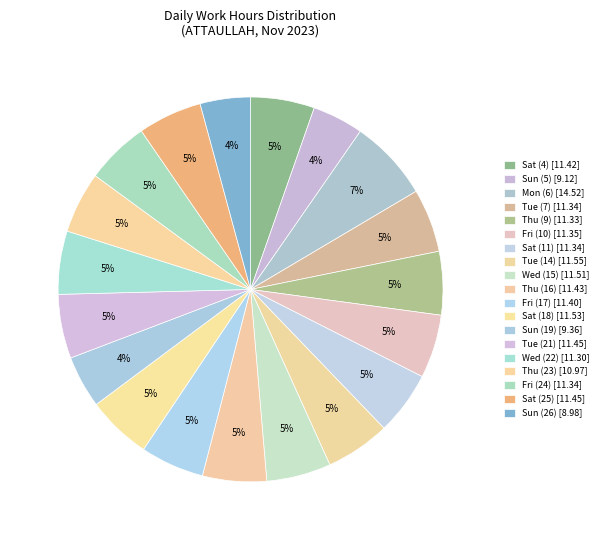

Which slice is the smallest?

Sun (26)